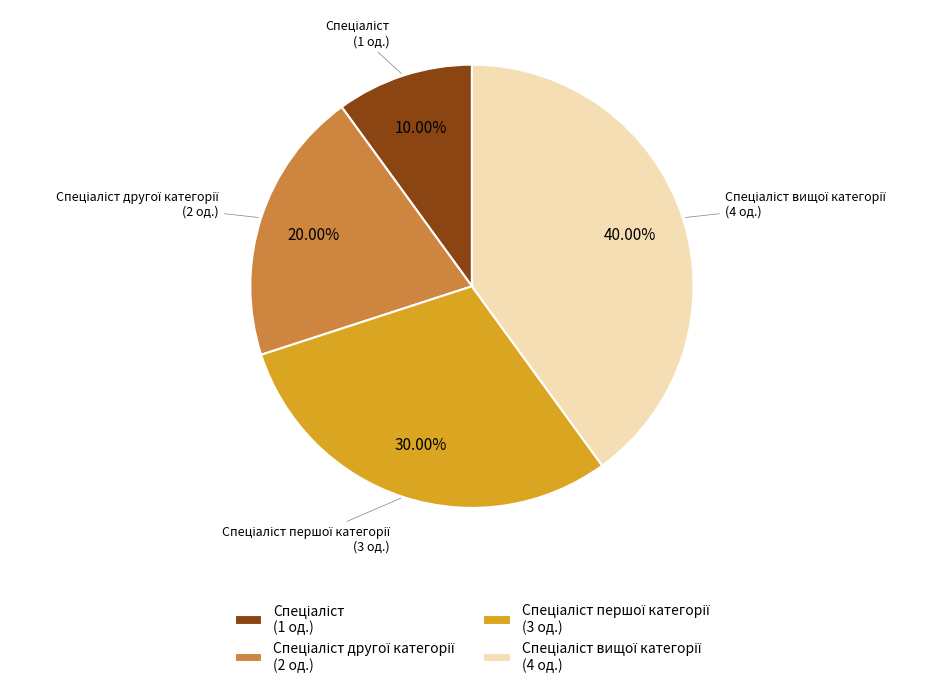

Is there a majority slice in this chart?

No